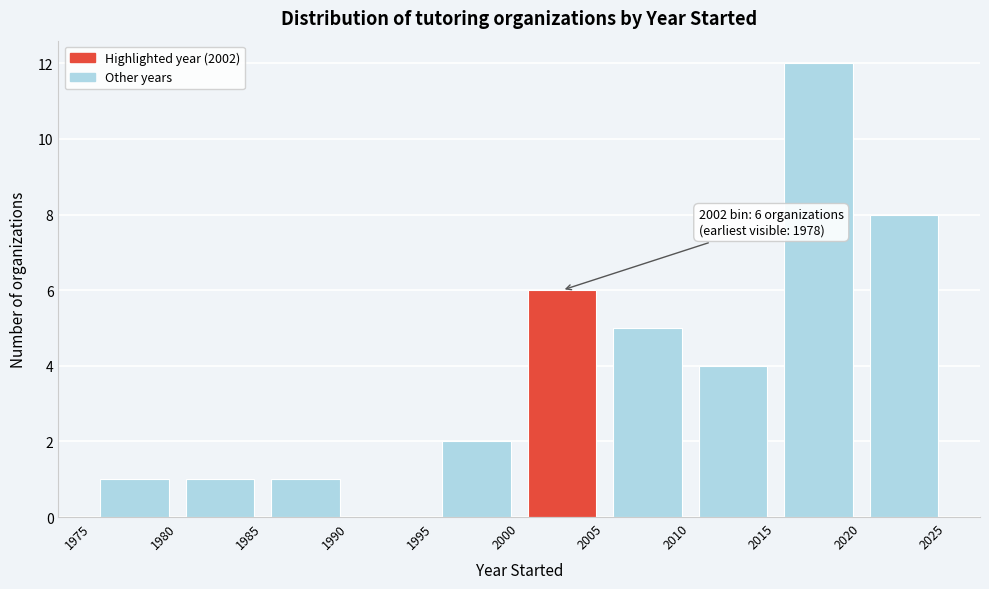

Over which range of the x-axis is the bar tallest?

2015 to 2020